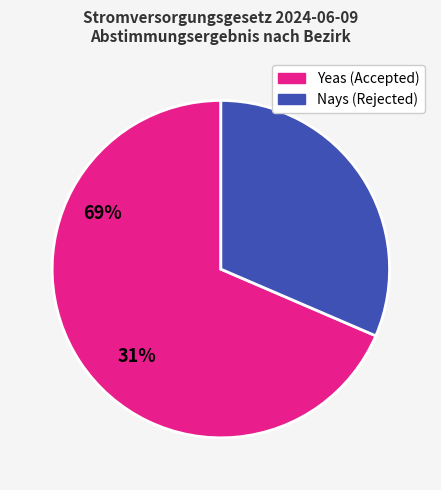

Does any single category account for the majority?

Yes